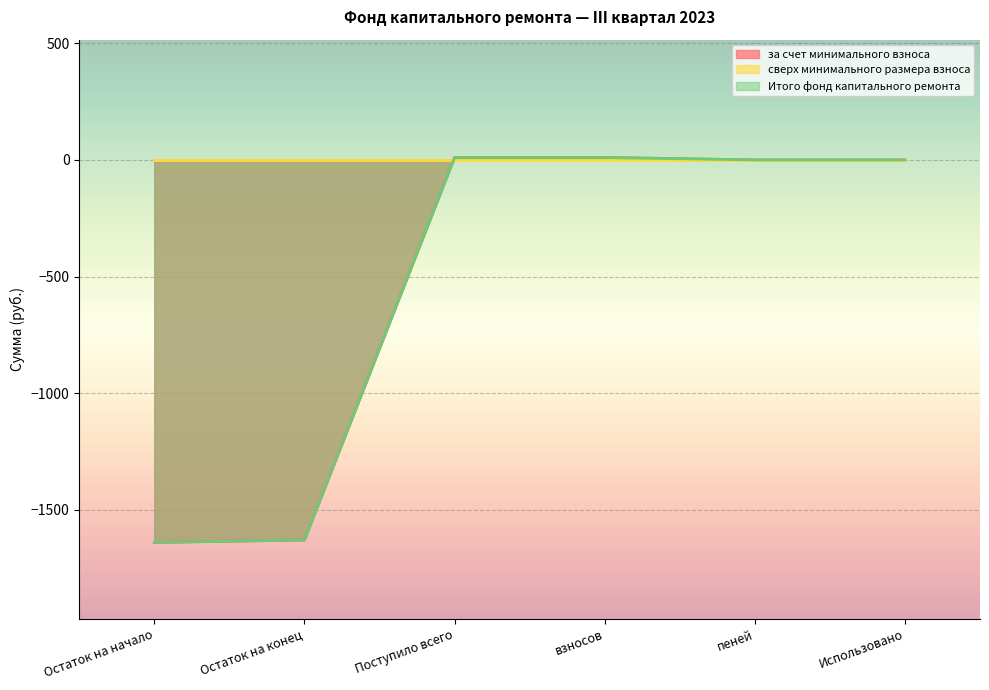

True or false: Итого фонд капитального ремонта and за счет минимального взноса cross at least once.

False